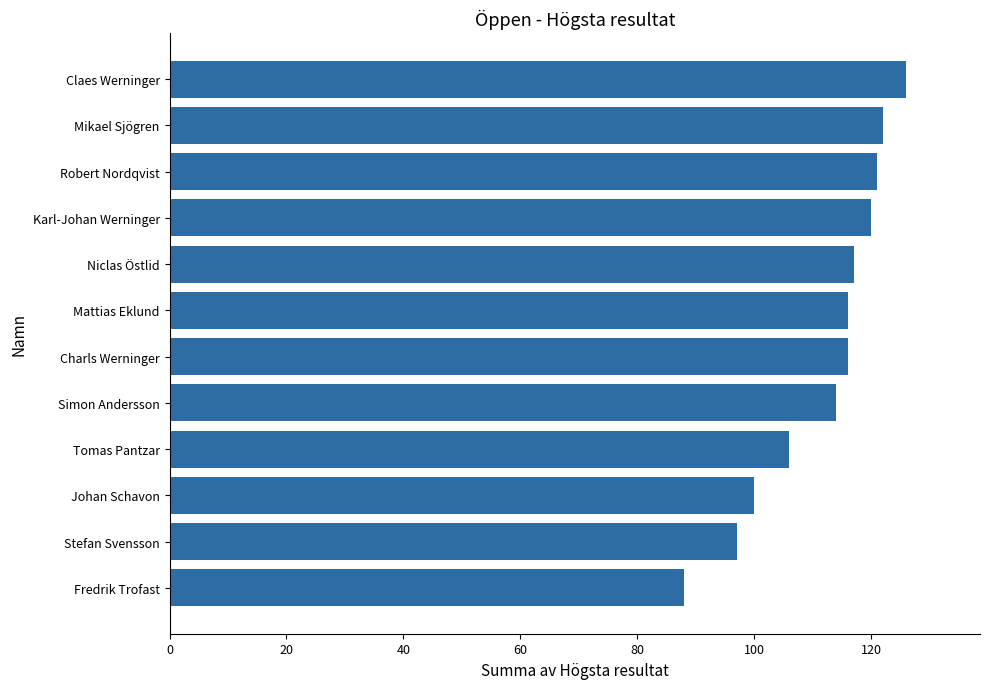

Reading top to bottom, extract all data points from this chart.

Claes Werninger=126	Mikael Sjögren=122	Robert Nordqvist=121	Karl-Johan Werninger=120	Niclas Östlid=117	Mattias Eklund=116	Charls Werninger=116	Simon Andersson=114	Tomas Pantzar=106	Johan Schavon=100	Stefan Svensson=97	Fredrik Trofast=88